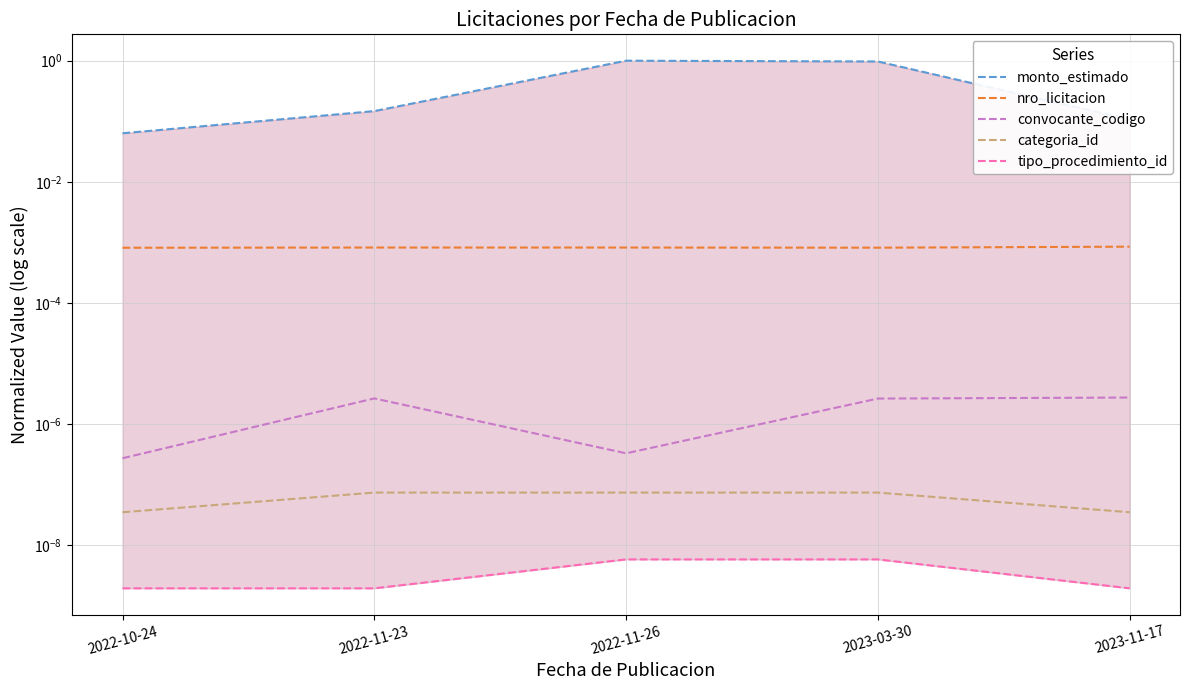

The tipo_procedimiento_id series shows 0.0 at 2023-11-17. True or false?

False